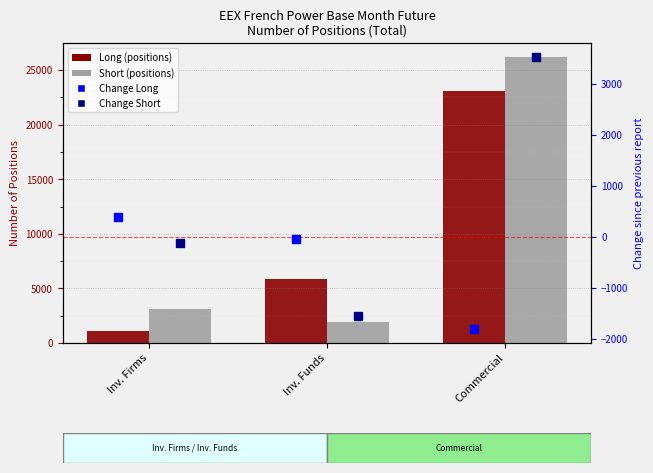

At how many categories does at least one series exceed 1297?

3